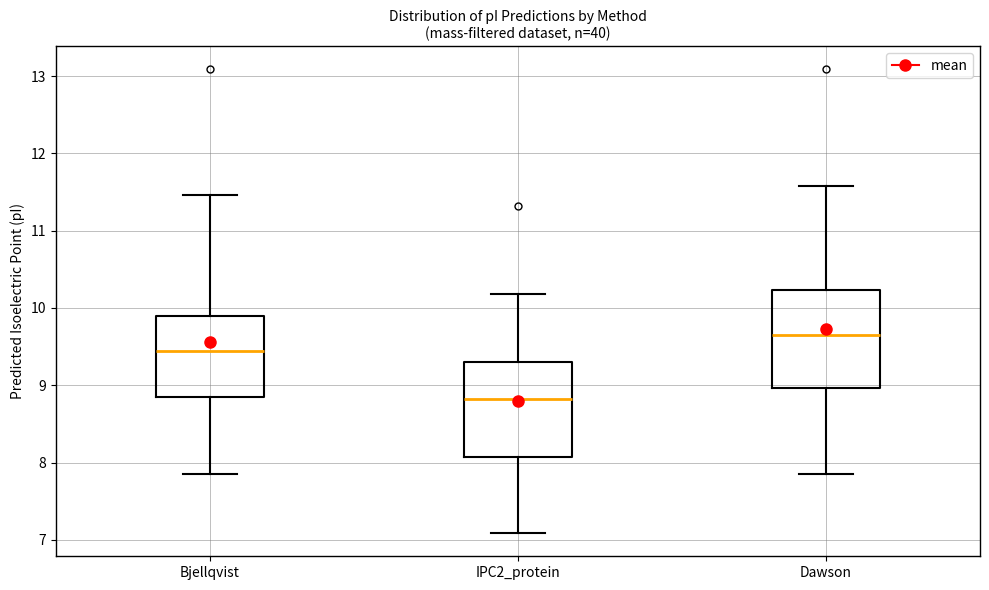

Reading left to right, transcribe this box plot: for each box, give where its median line is, the range the box spans, and where its two whiskers end, as read against the y-axis. The values are not printed on the chart, so give them approximately, as read against the axis.

Bjellqvist: median 9.4, box 8.9 to 9.9, whiskers 7.8 to 11.5
IPC2_protein: median 8.8, box 8.1 to 9.3, whiskers 7.1 to 10.2
Dawson: median 9.7, box 9.0 to 10.2, whiskers 7.8 to 11.6